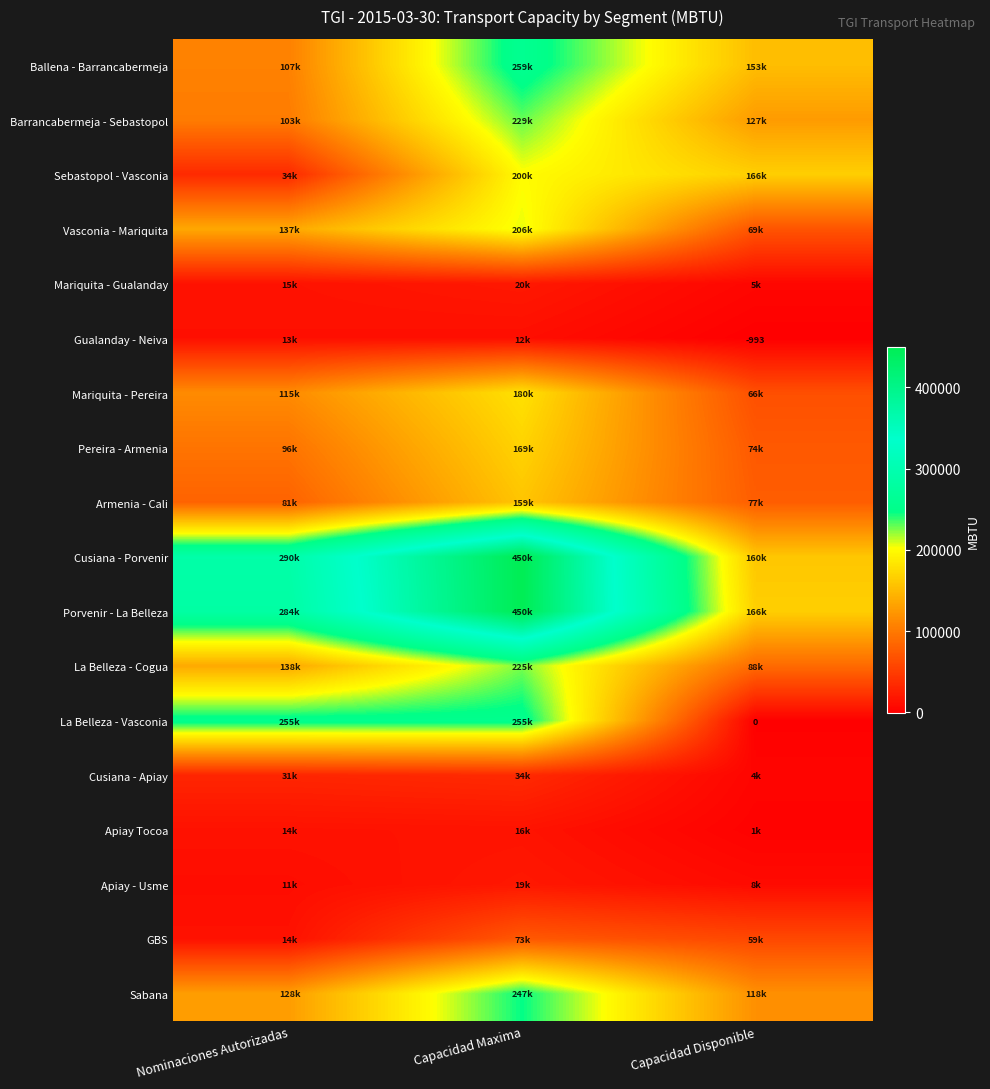

What is the average value of the Gualanday - Neiva series?

7860.3